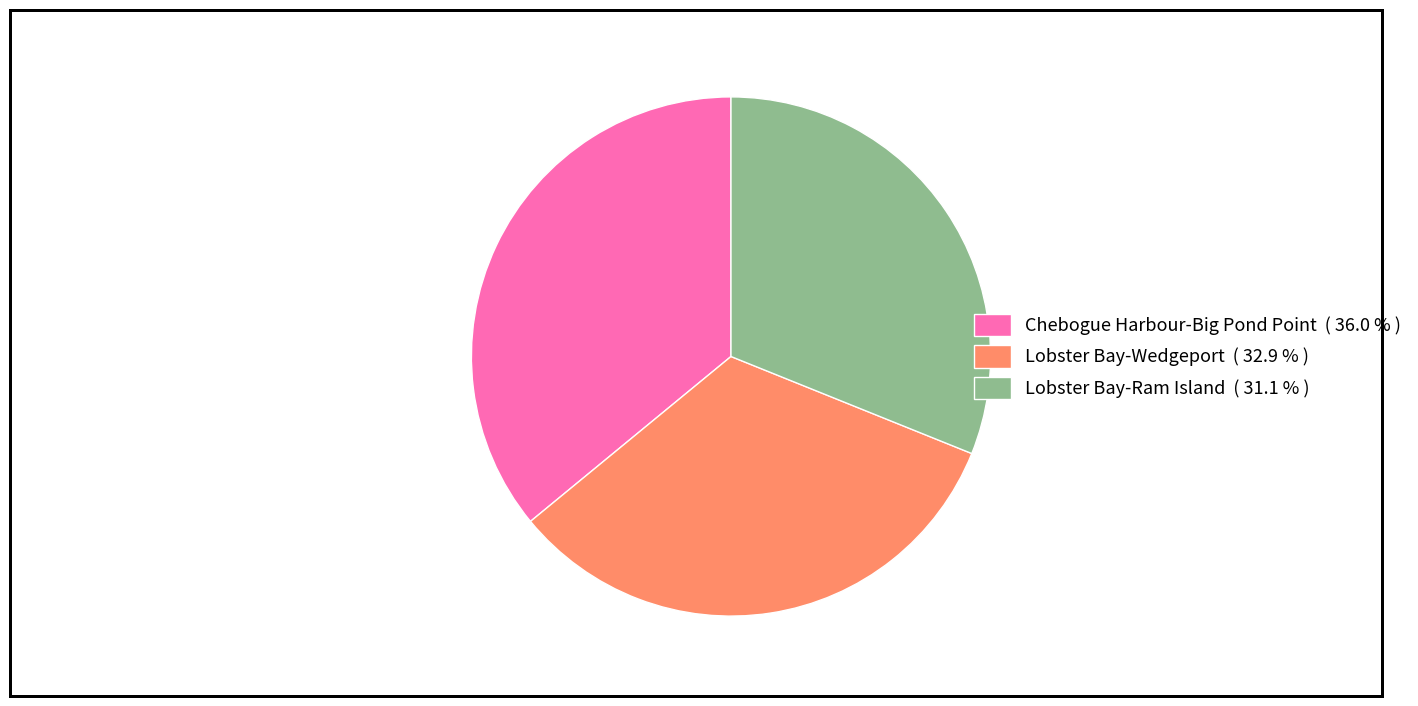

Combined, do Lobster Bay-Wedgeport ( 32.9 % ) and Chebogue Harbour-Big Pond Point ( 36.0 % ) account for over 50%?

Yes